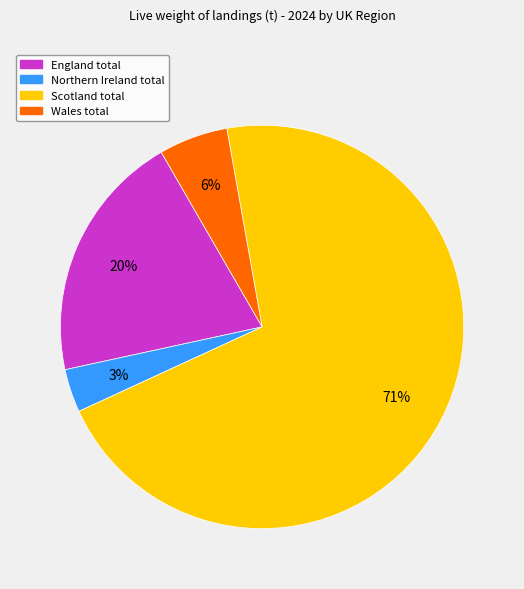

Is it true that Wales total is 11% of the pie?

False